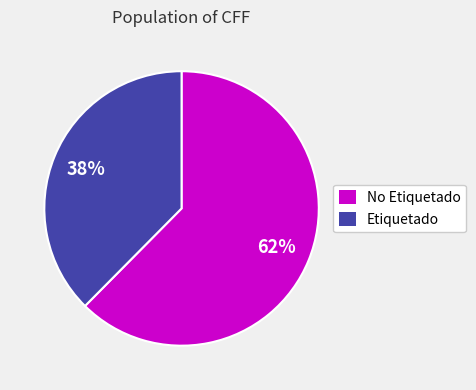

To the nearest percent, what percentage of the pie is Etiquetado?

38%